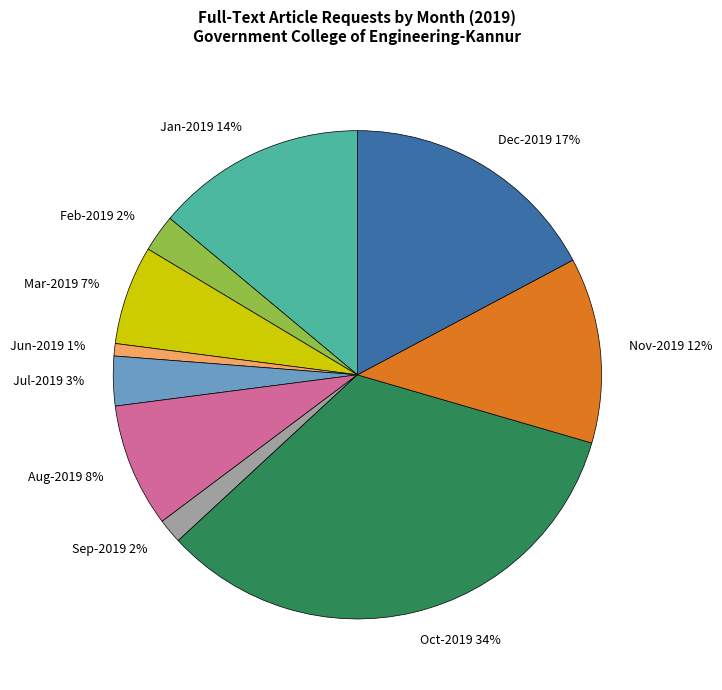

To the nearest percent, what is the difference between the largest and smallest slice percentages?

33%